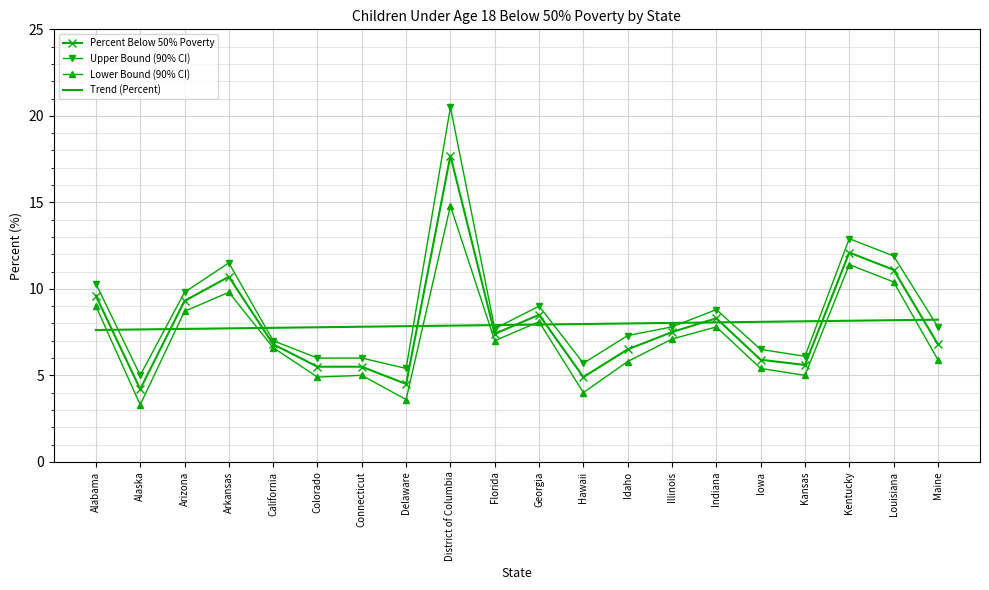

What is the sum of the Trend (Percent) values at Colorado and Kansas?

15.9